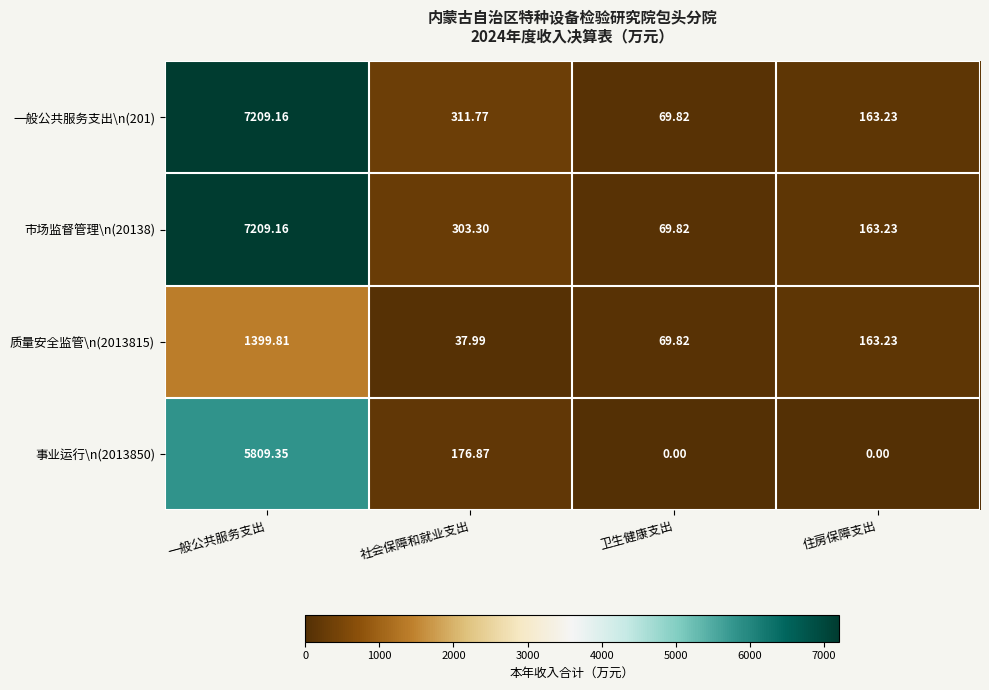

Is the value of 事业运行\n(2013850) at 一般公共服务支出 greater than the value of 质量安全监管\n(2013815) at 住房保障支出?

Yes